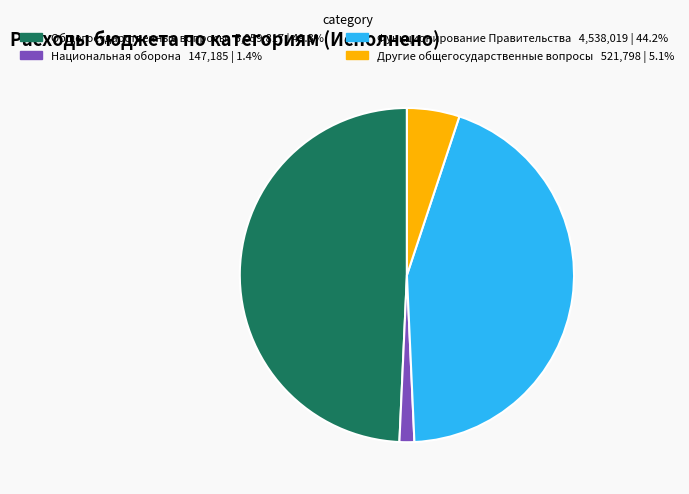

Is there a majority slice in this chart?

No